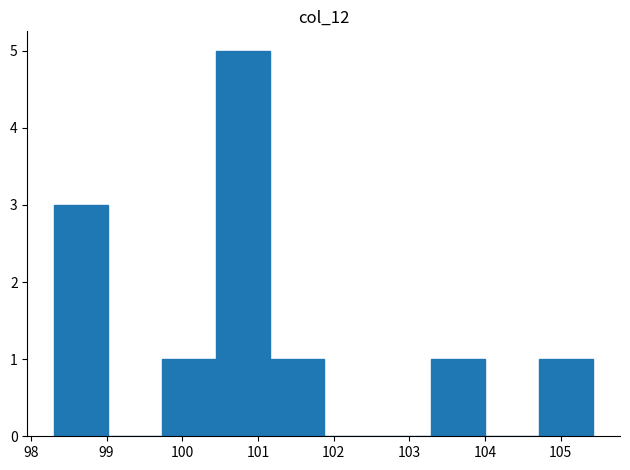

Reading left to right, transcribe this chart: for each bar, give the range it covers on the x-axis and its height. Neither the bar edges nor the heights are printed on the chart, so give them approximately, as read against the axes.

98.3 to 99.0: 3
99.0 to 99.7: 0
99.7 to 100.4: 1
100.4 to 101.2: 5
101.2 to 101.9: 1
101.9 to 102.6: 0
102.6 to 103.3: 0
103.3 to 104.0: 1
104.0 to 104.7: 0
104.7 to 105.4: 1